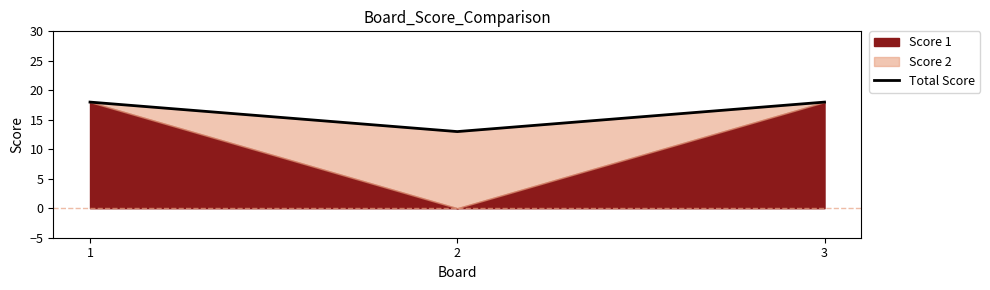

What is the average value?

16